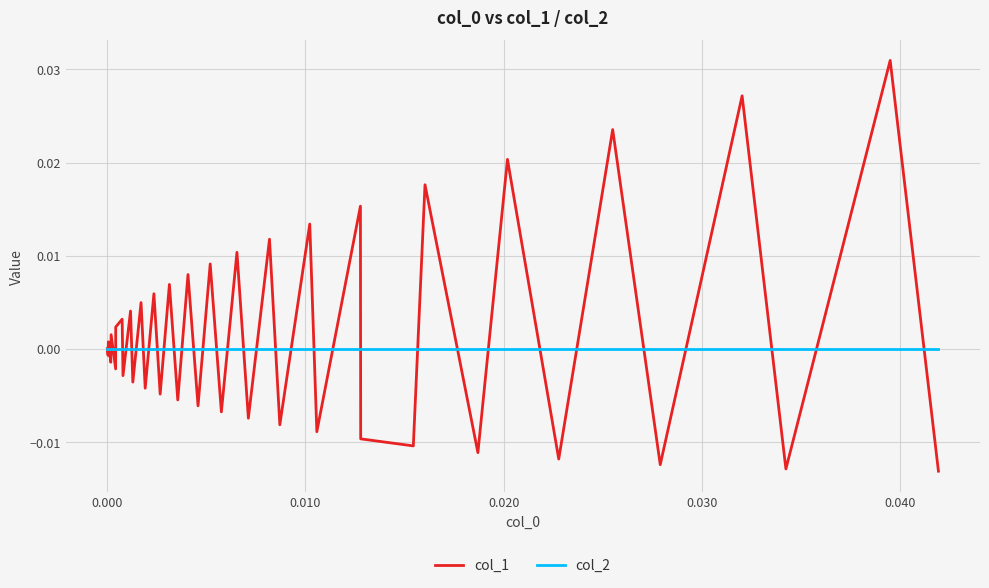

Rank the series by their maximum value, from lowest to highest.

col_2, col_1